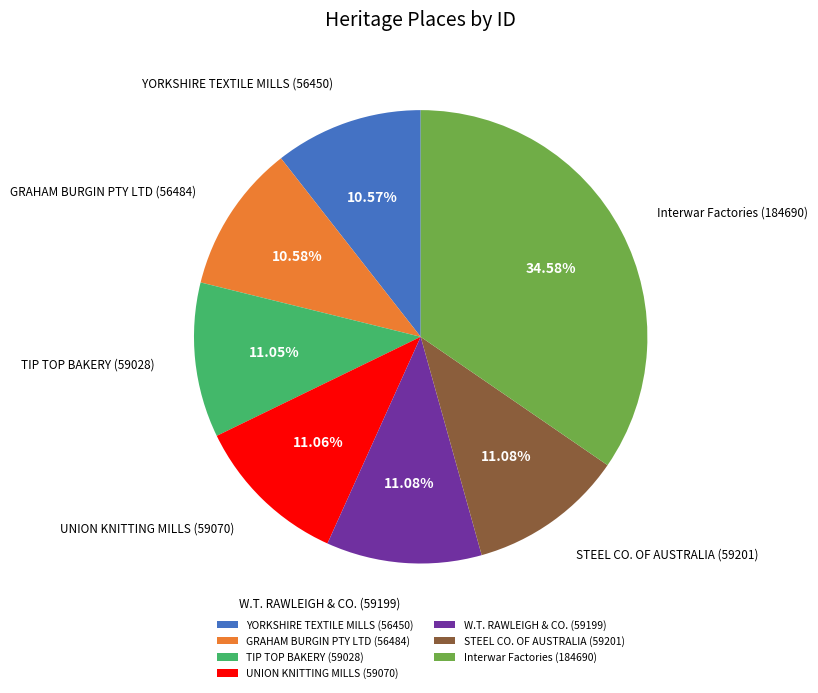

What is the ratio of the value at STEEL CO. OF AUSTRALIA to the value at Interwar Factories?

0.3